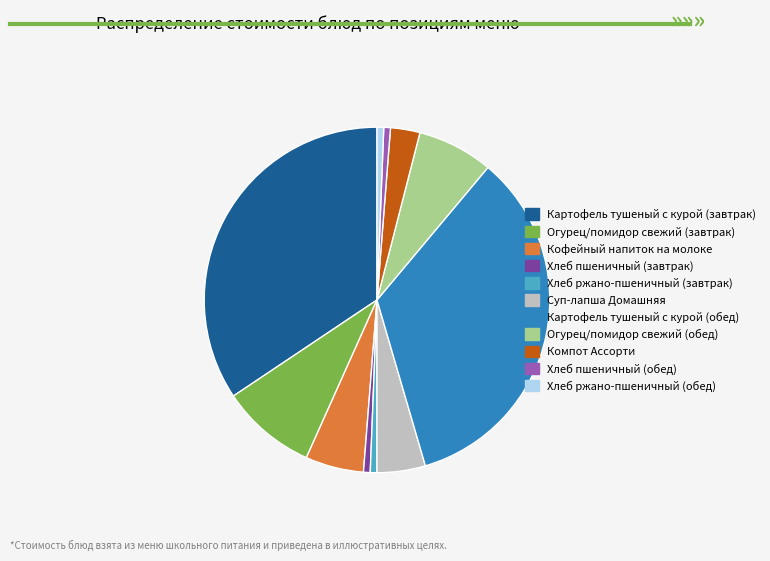

How many slices are in this pie chart?

11